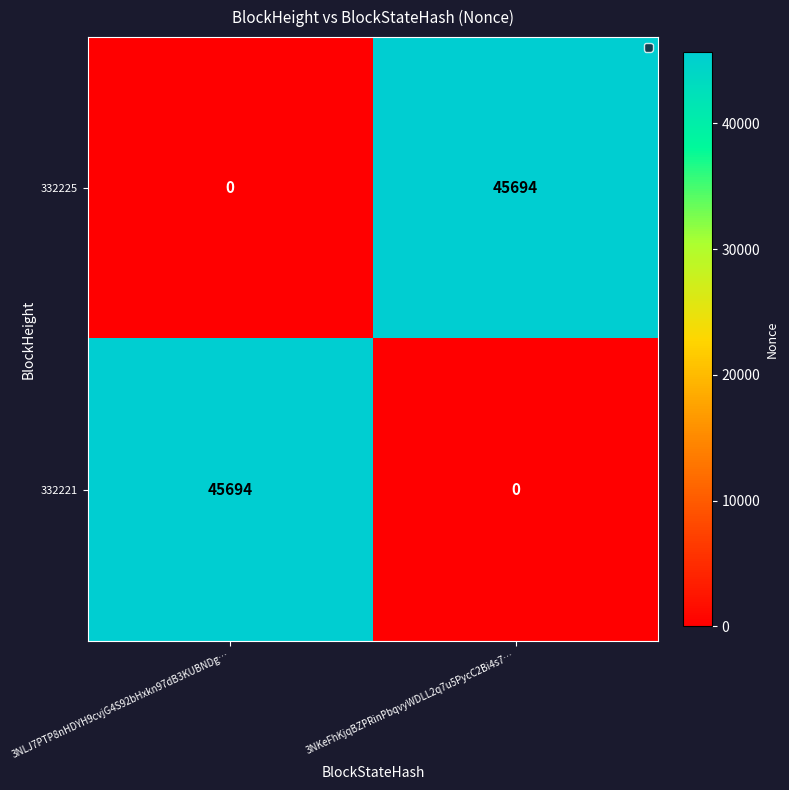

How many categories are shown in the chart?

2